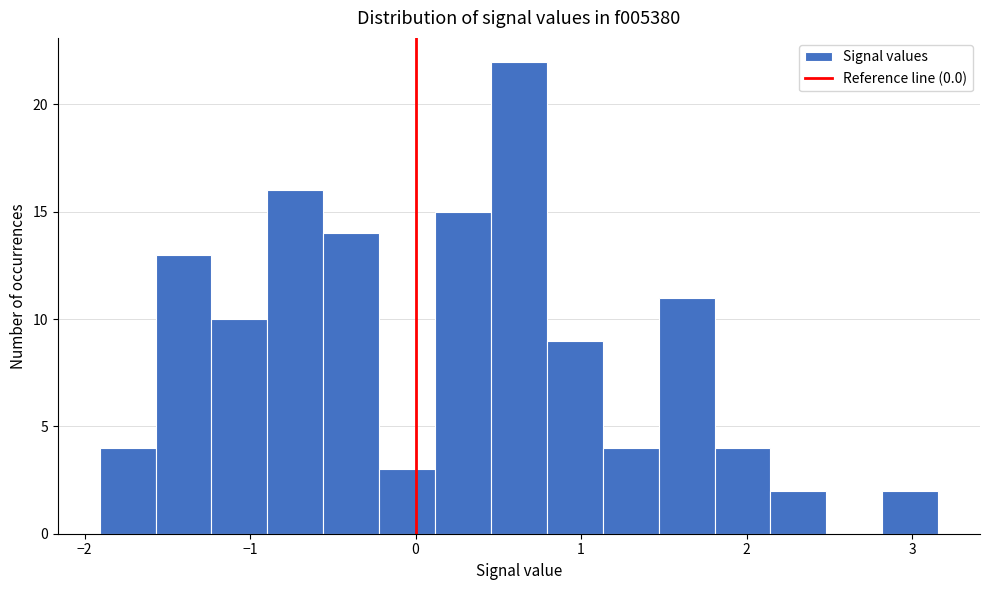

Around what value on the x-axis is the tallest bar? Give the approximate position of its centre, as read against the axis.

0.6